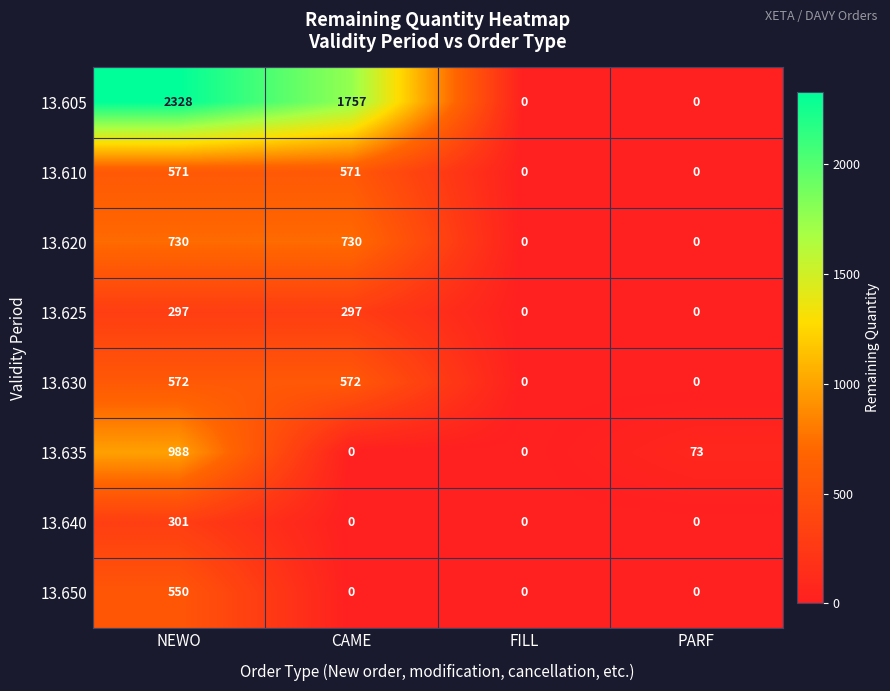

Rank the series by their maximum value, from highest to lowest.

13.605, 13.635, 13.620, 13.630, 13.610, 13.650, 13.640, 13.625